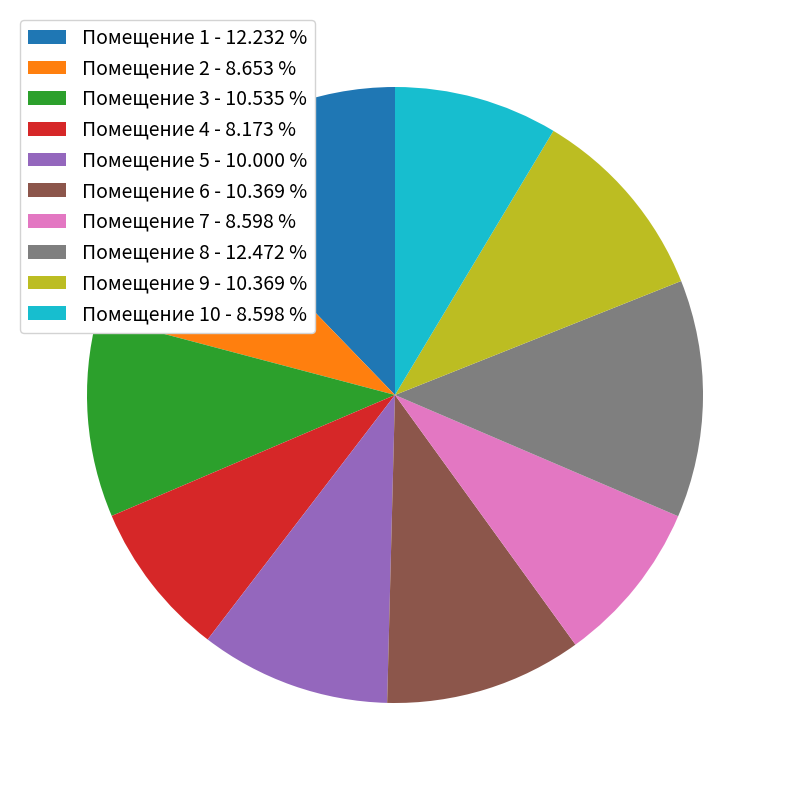

Is the sum of Помещение 8 - 12.472 % and Помещение 3 - 10.535 % greater than half?

No